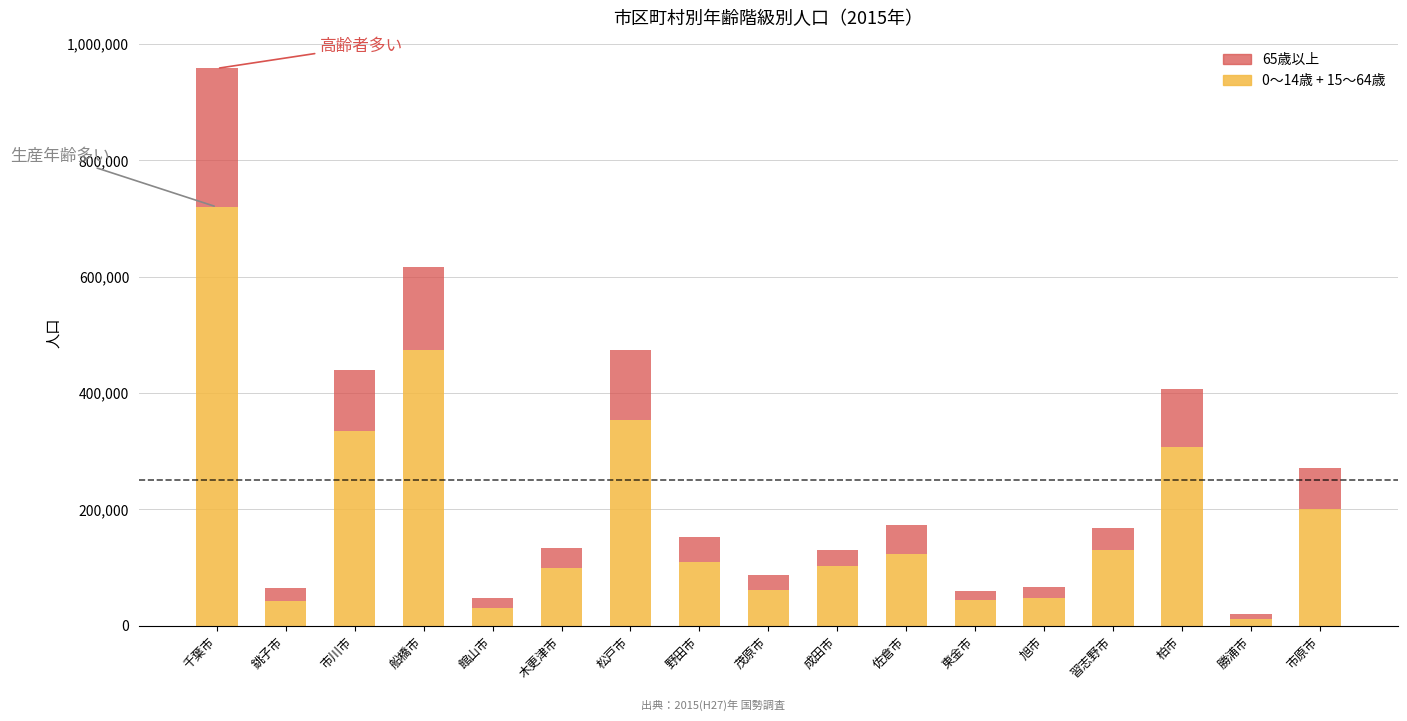

How many bars are there in total?

17